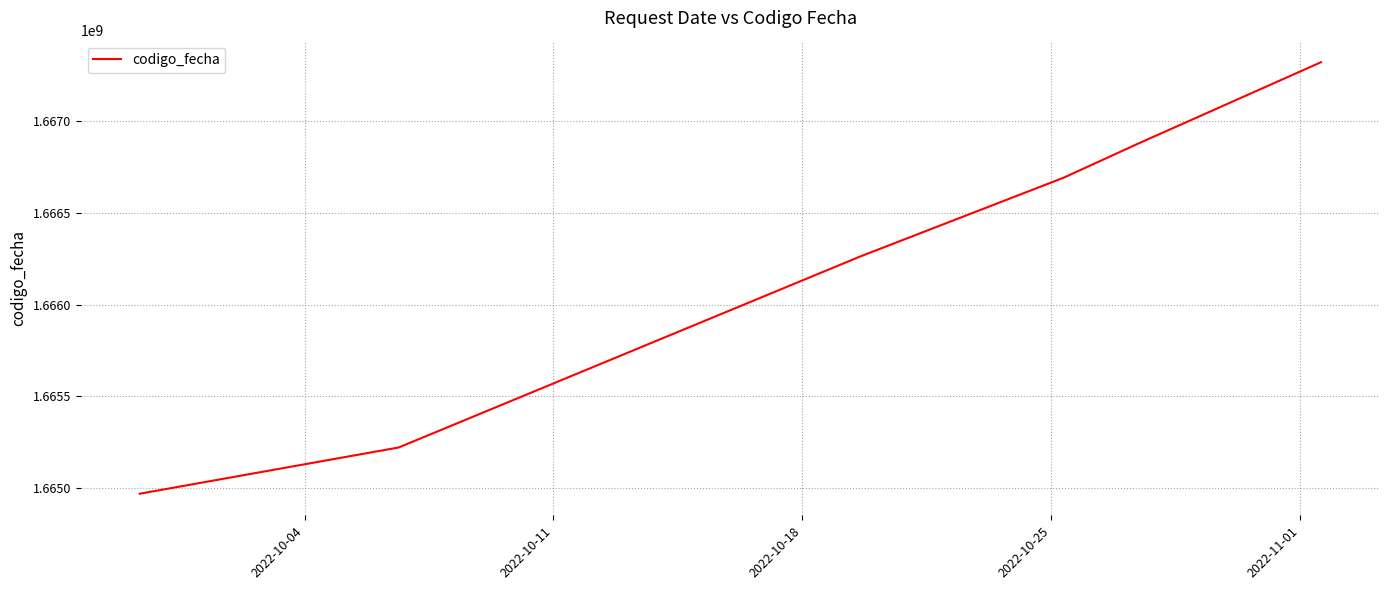

What is the minimum value shown in the chart?

1664968942